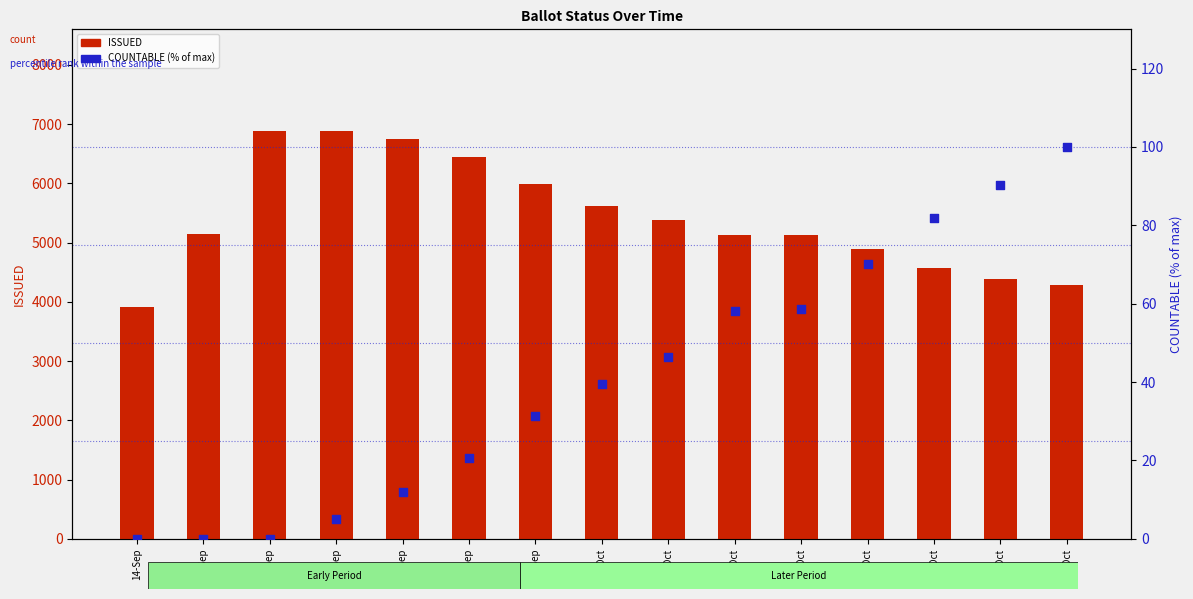

Which series reaches the maximum Y coordinate?

ISSUED